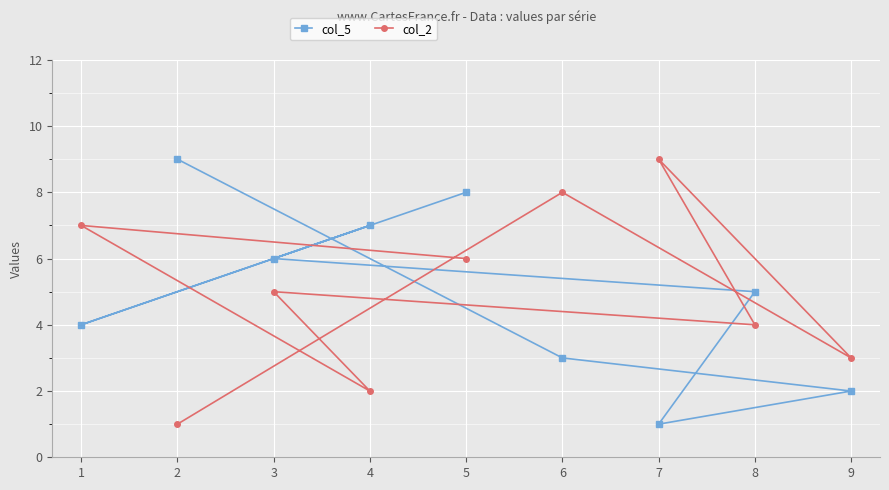

Reading left to right, list all the values displayed in this chart.

col_5: 1=4	2=9	3=6	4=7	5=8	6=3	7=1	8=5	9=2
col_2: 1=7	2=1	3=5	4=2	5=6	6=8	7=9	8=4	9=3